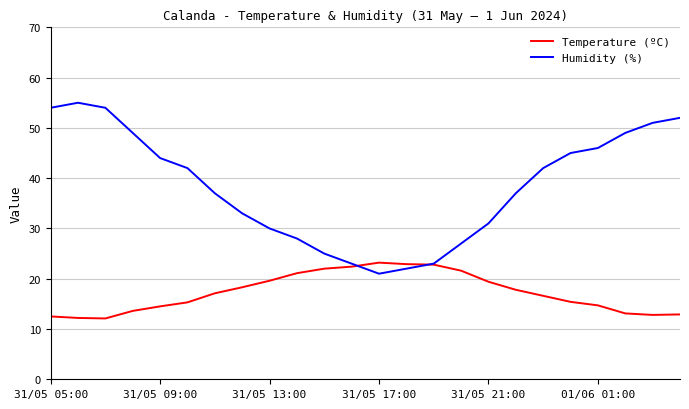

Which series has the widest spread of values?

Humidity (%)